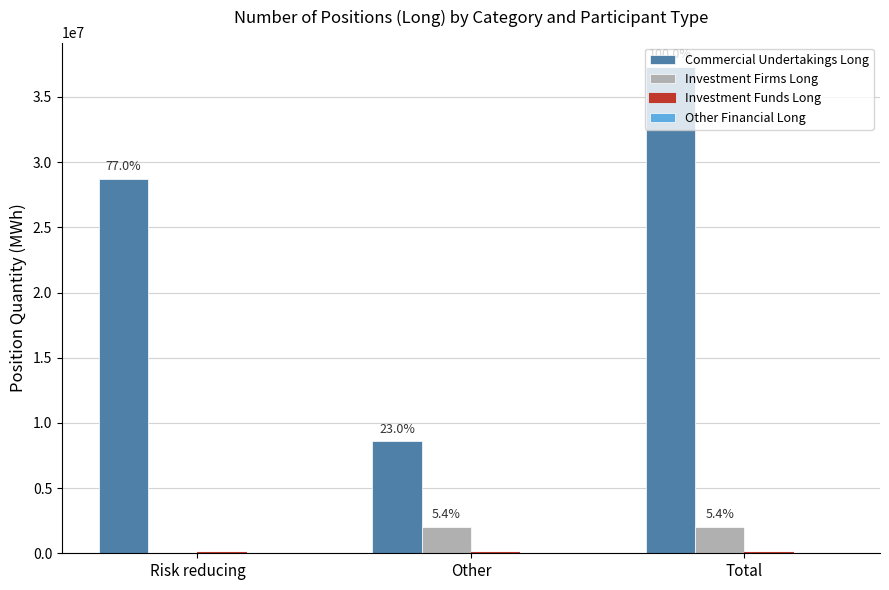

How many groups of bars are there?

3